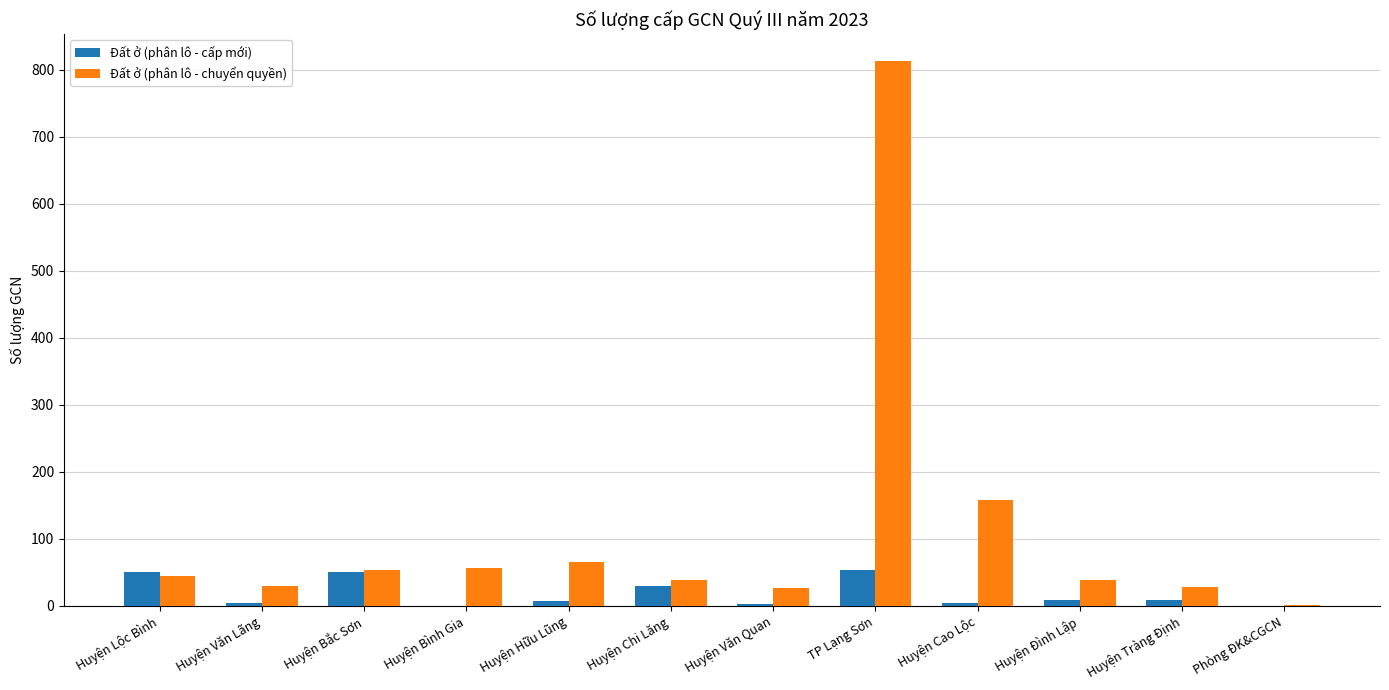

How many distinct data groups are displayed?

2